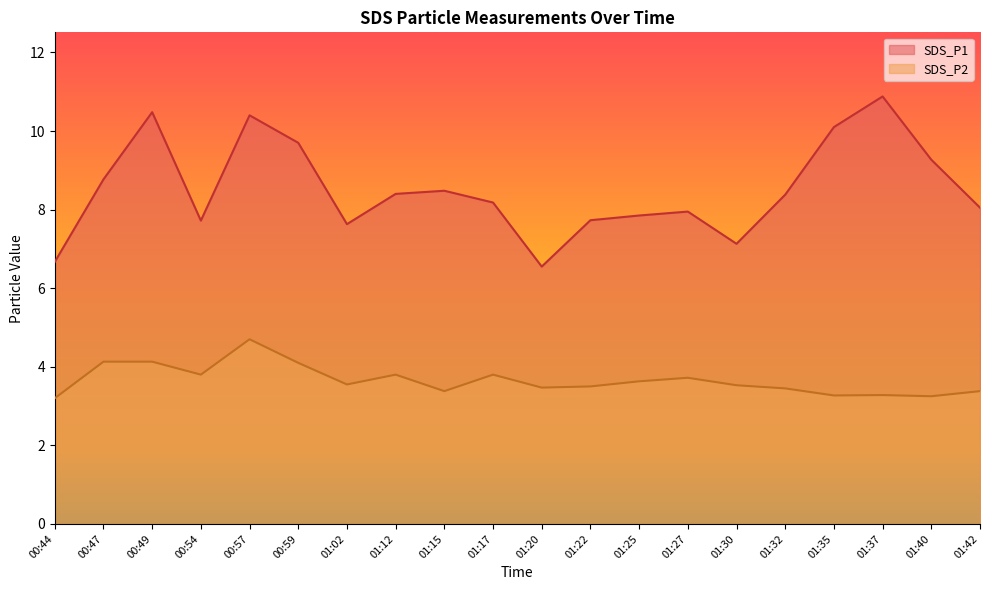

Is it true that SDS_P2 equals 4.1 at 00:59?

True